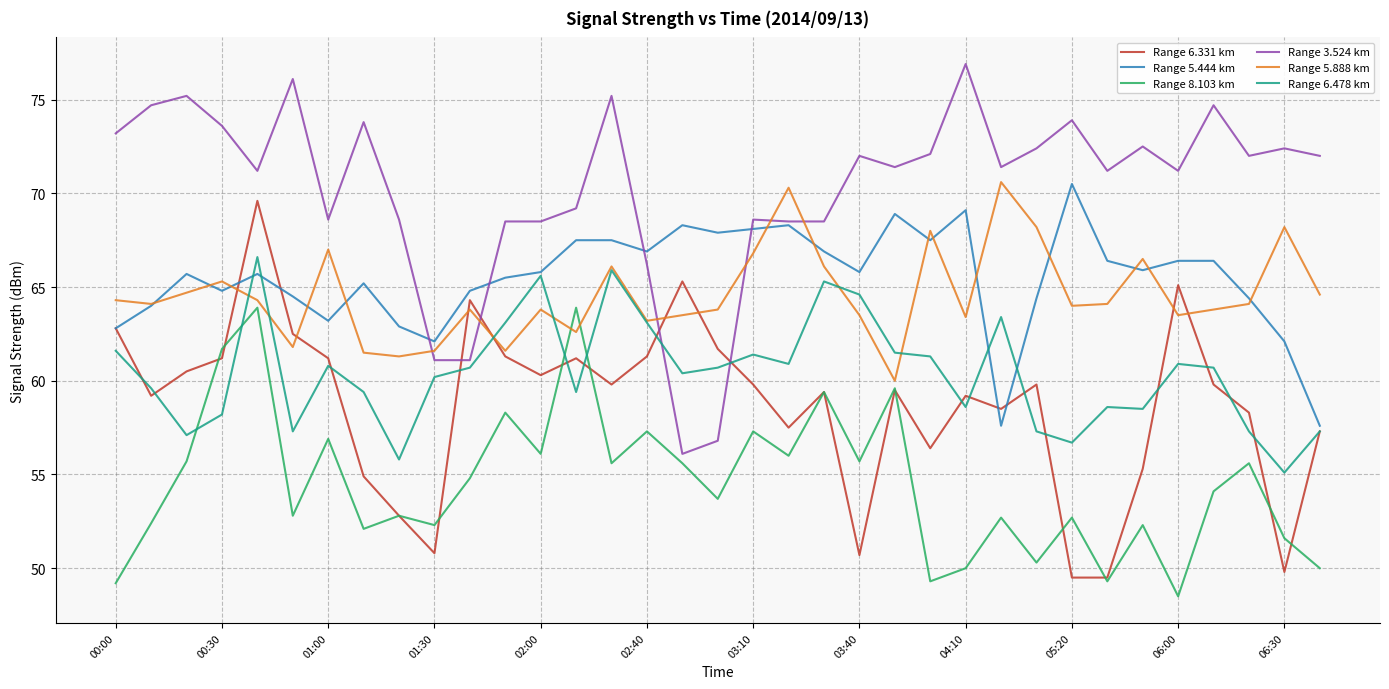

What is the minimum value shown in the chart?

48.5